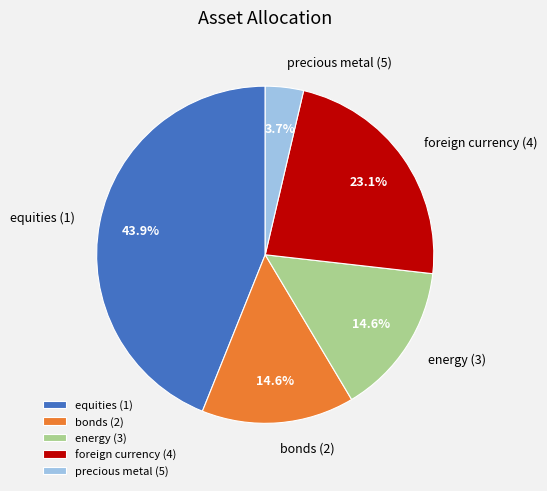

Which has a higher value, precious metal (5) or equities (1)?

equities (1)